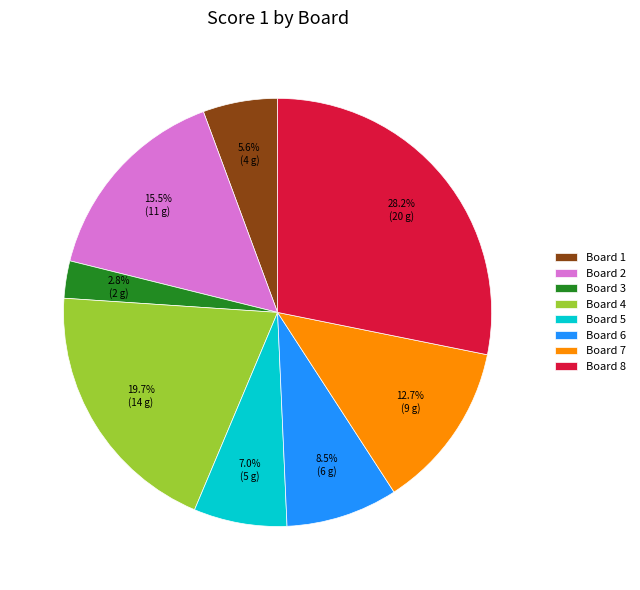

How many slices are in this pie chart?

8